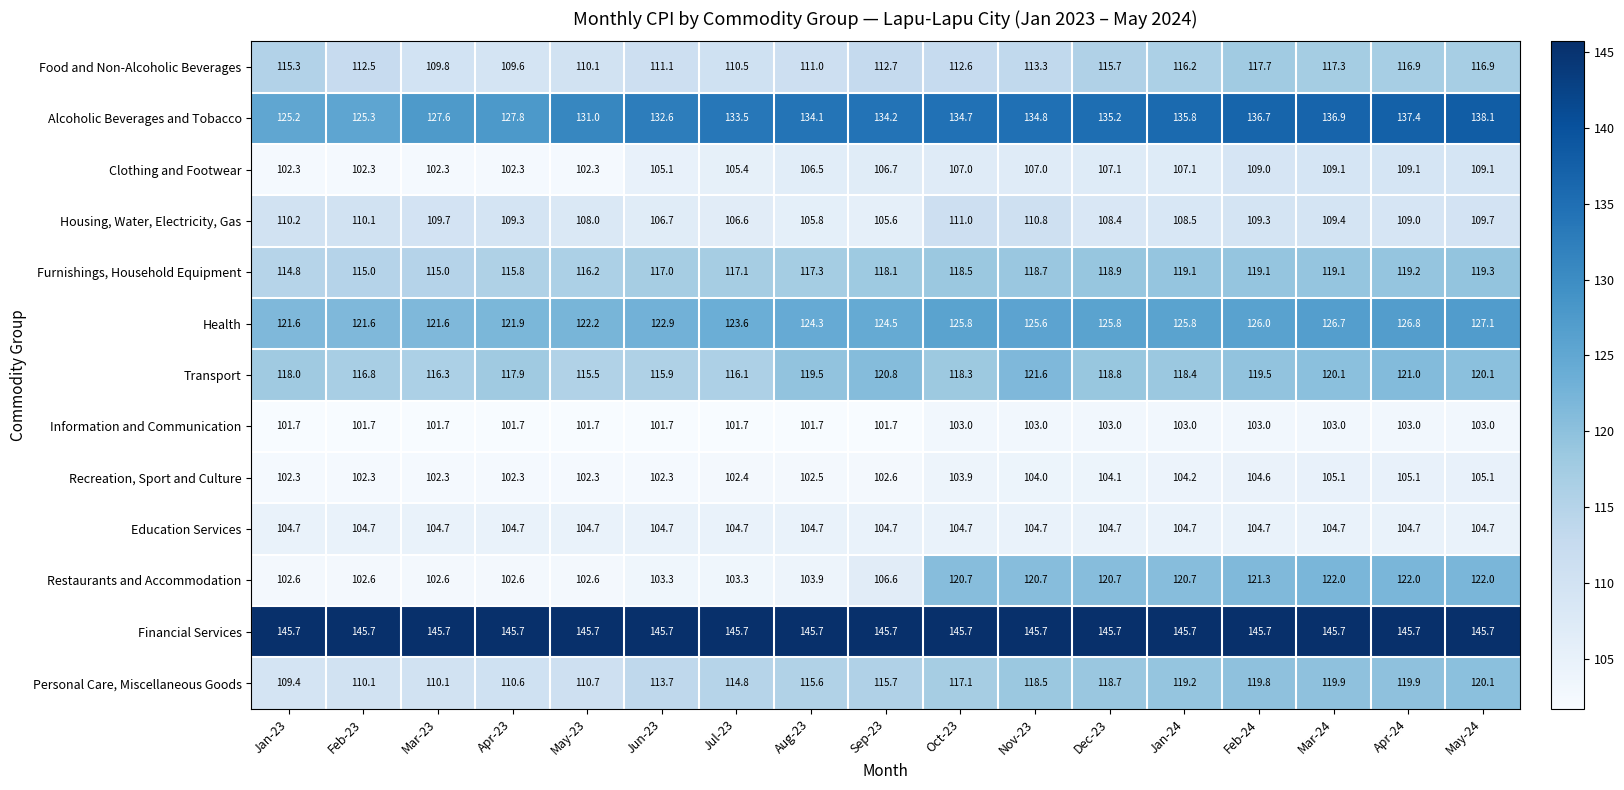

What is the sum of all Housing, Water, Electricity, Gas values?

1848.1